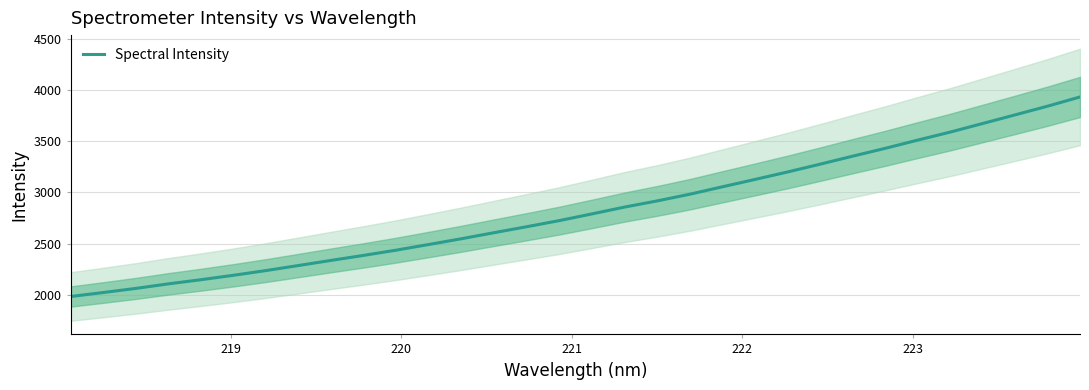

What is the minimum value for Spectral Intensity?

1981.8